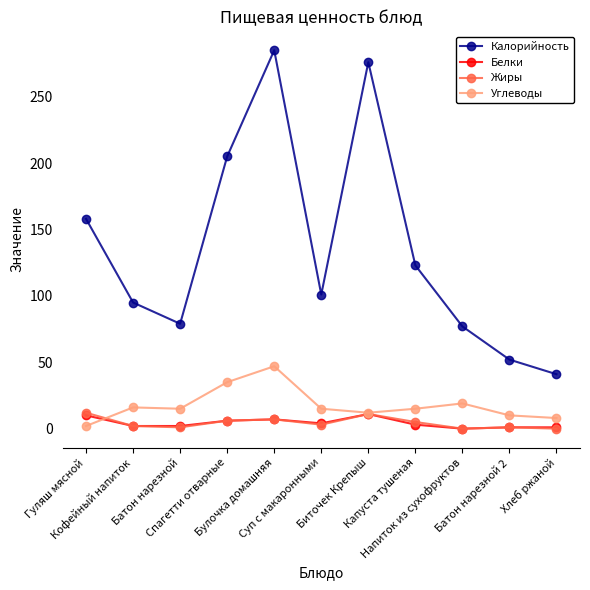

At which label does Белки first exceed 3?

Гуляш мясной